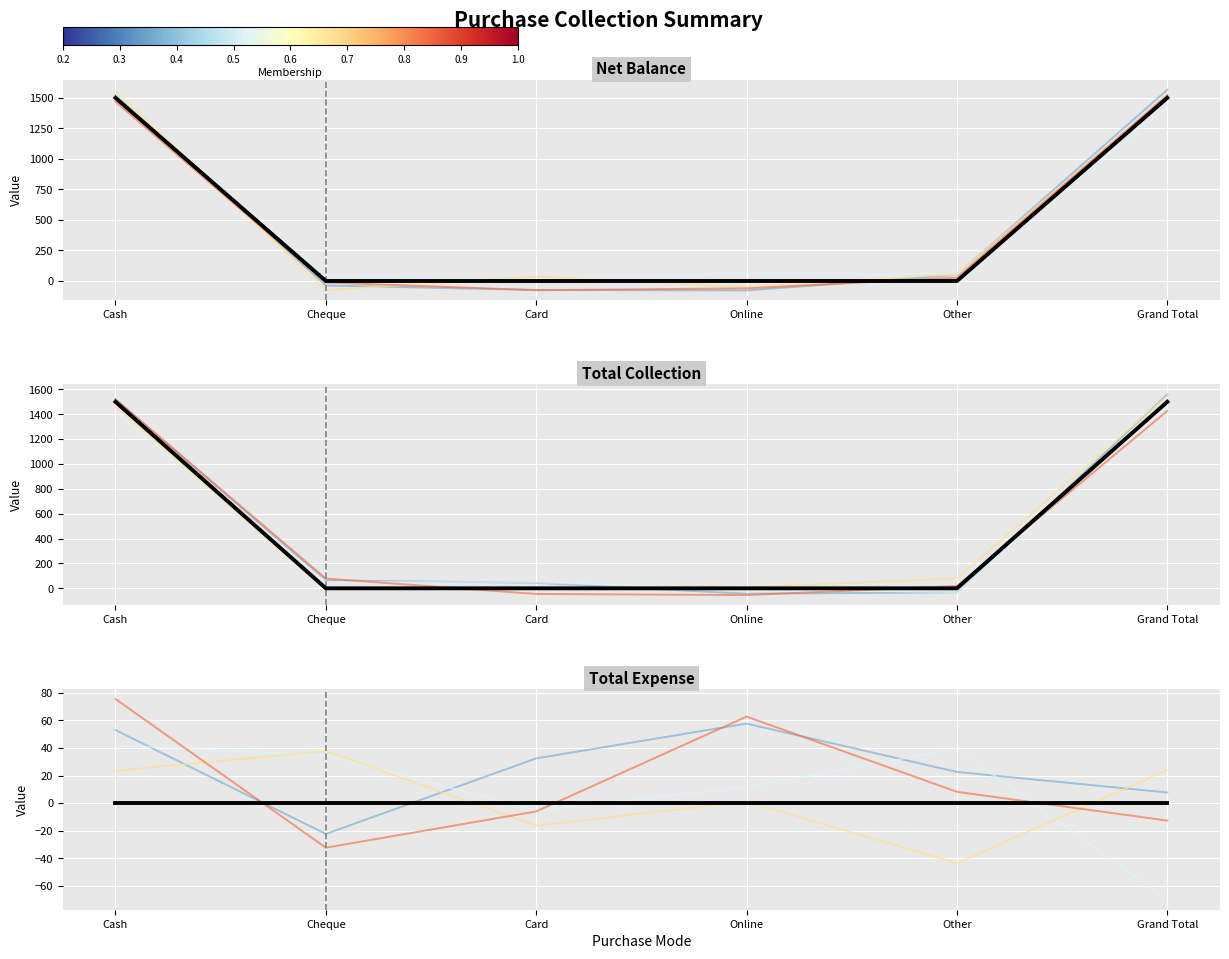

What position from the right is Cheque?

5